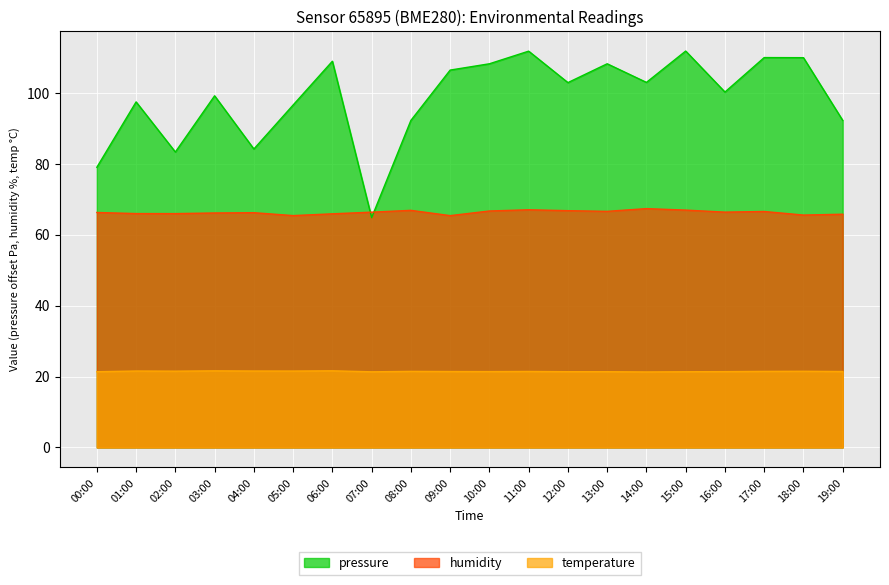

In humidity, how many points are higher than both neighbors (excluding endpoints)?

5